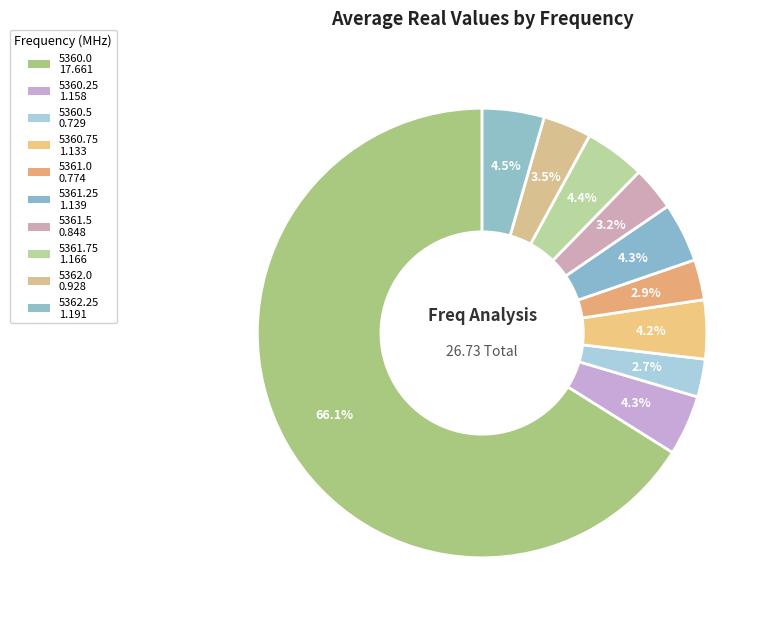

To the nearest percent, what is the difference between the 5361.75 and 5362.0 slice percentages?

1%